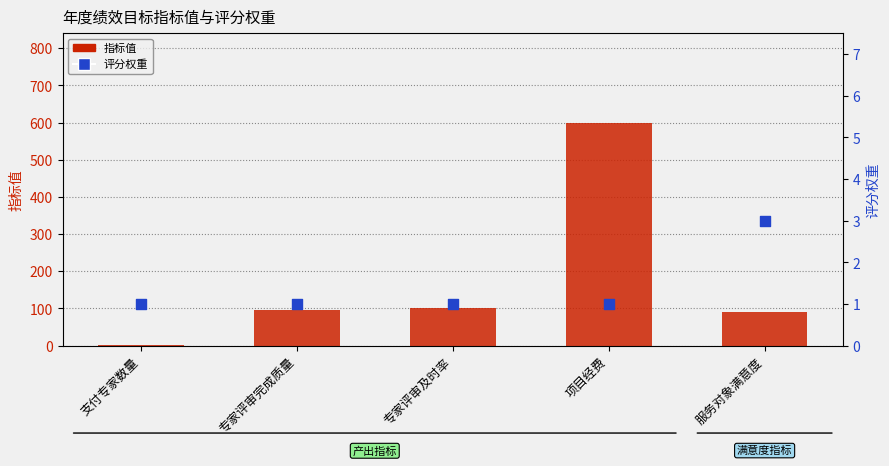

What is the total value across all series at 专家评审及时率?

101